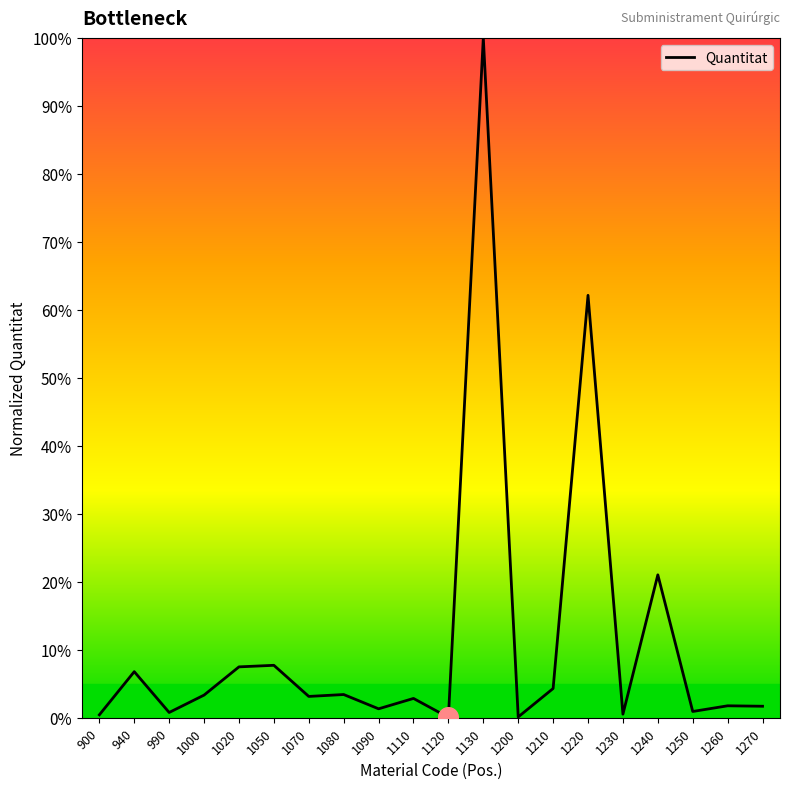

What is the change in value from 1210 to 1240?

+16.7